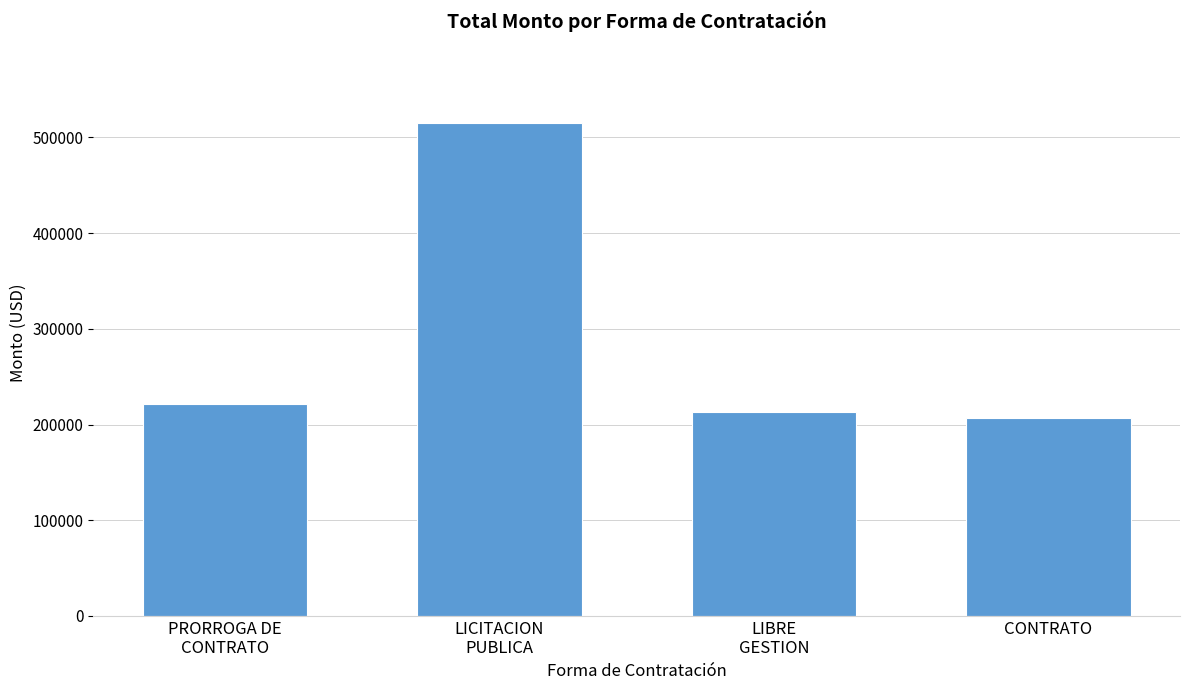

What is the difference between the maximum and minimum values?

308645.9